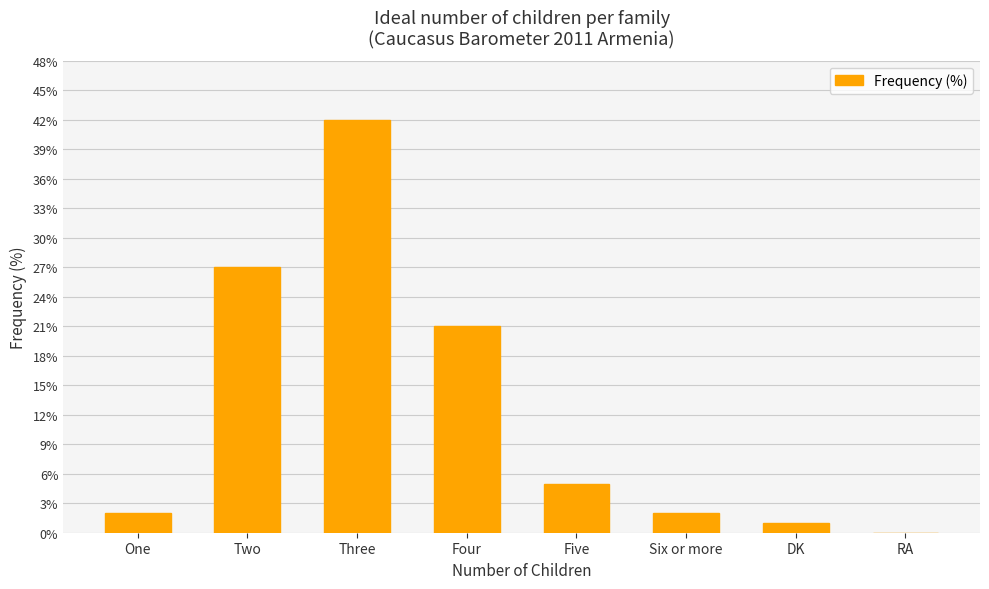

The chart shows a value of 0 at RA. True or false?

True